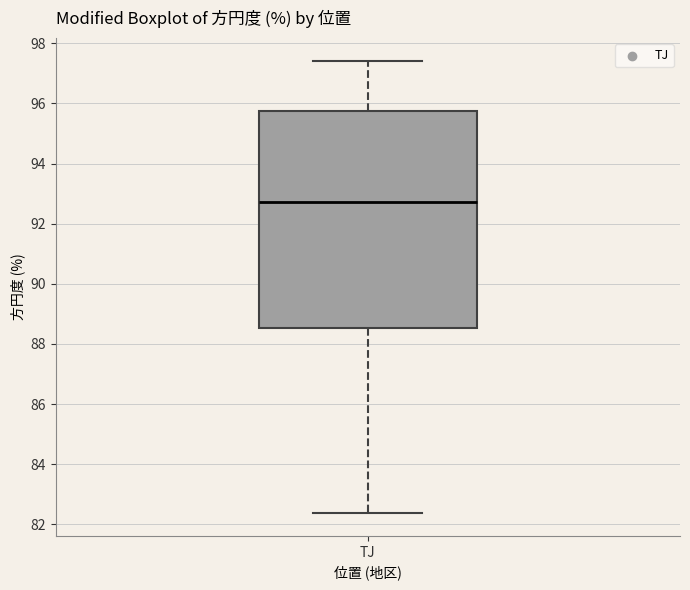

Transcribe this box plot: give where the median line is, the range the box spans, and where the two whiskers end, as read against the y-axis. The values are not printed on the chart, so give them approximately, as read against the axis.

median 92.8, box 88.6 to 95.8, whiskers 82.4 to 97.4